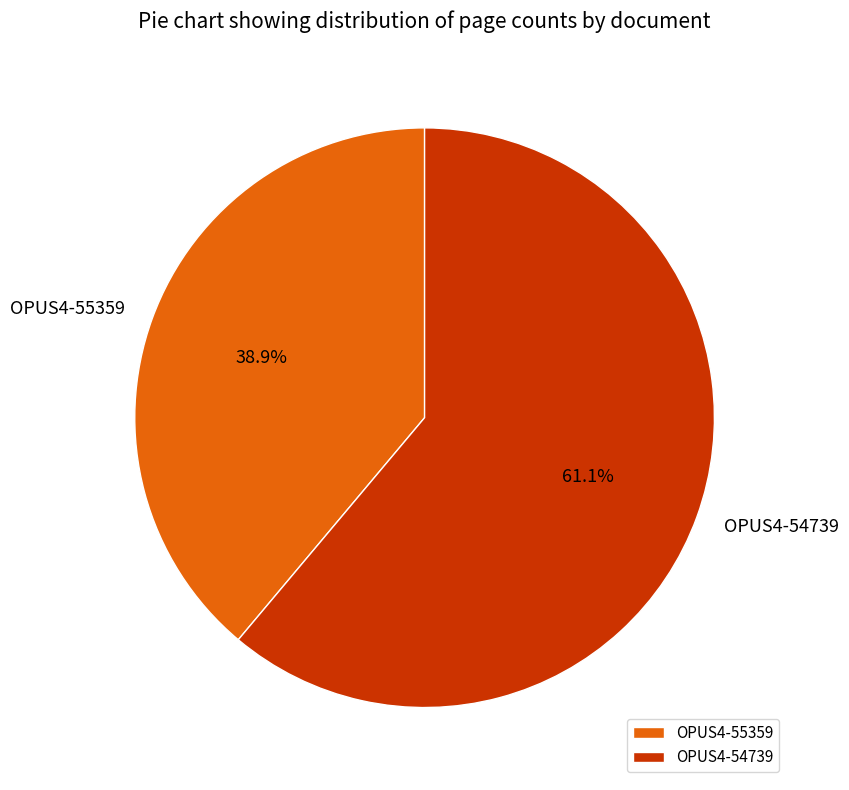

Is the sum of OPUS4-55359 and OPUS4-54739 greater than half?

Yes